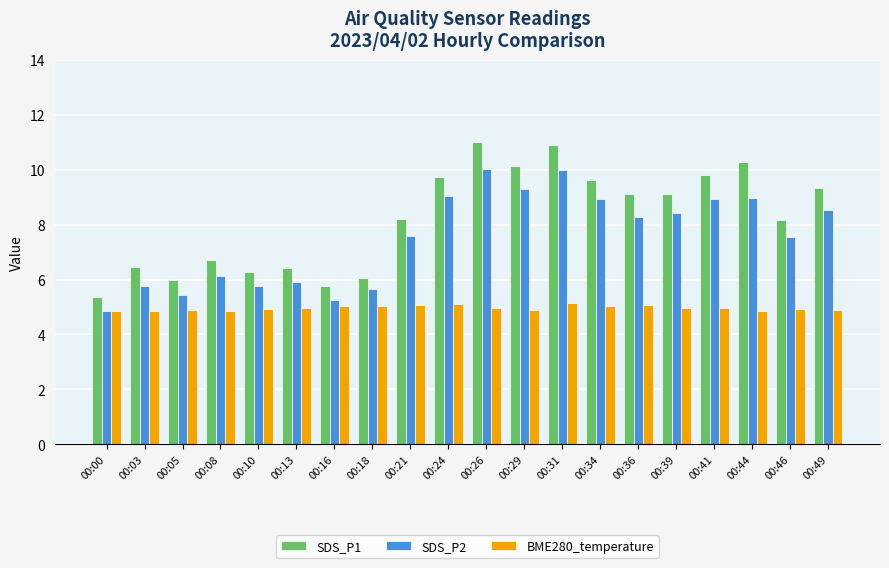

Between 00:36 and 00:44, which series saw the biggest shift?

SDS_P1